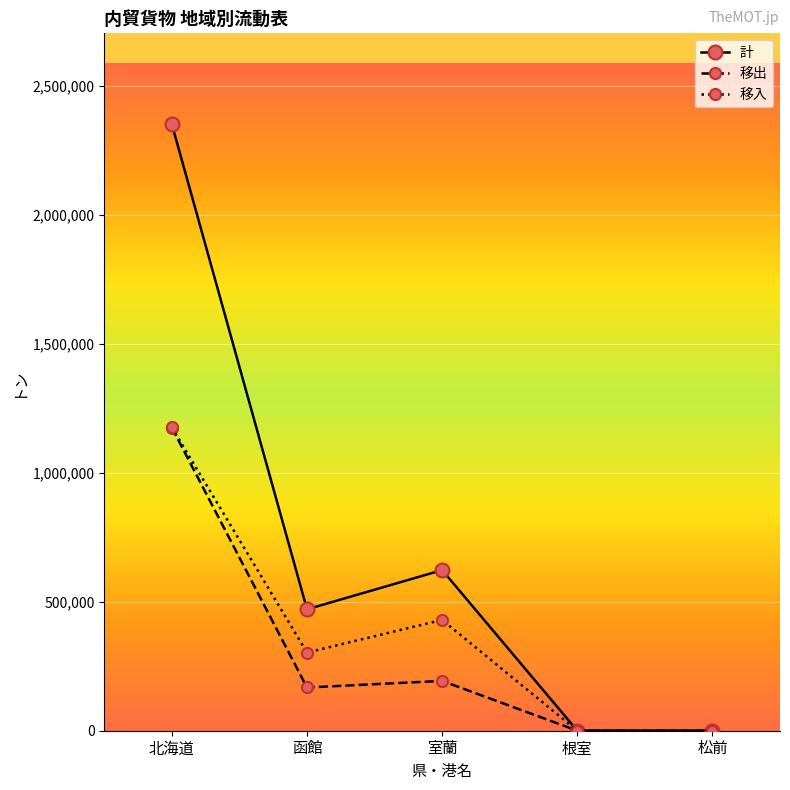

What is the highest value of the 移出 series?

1175746